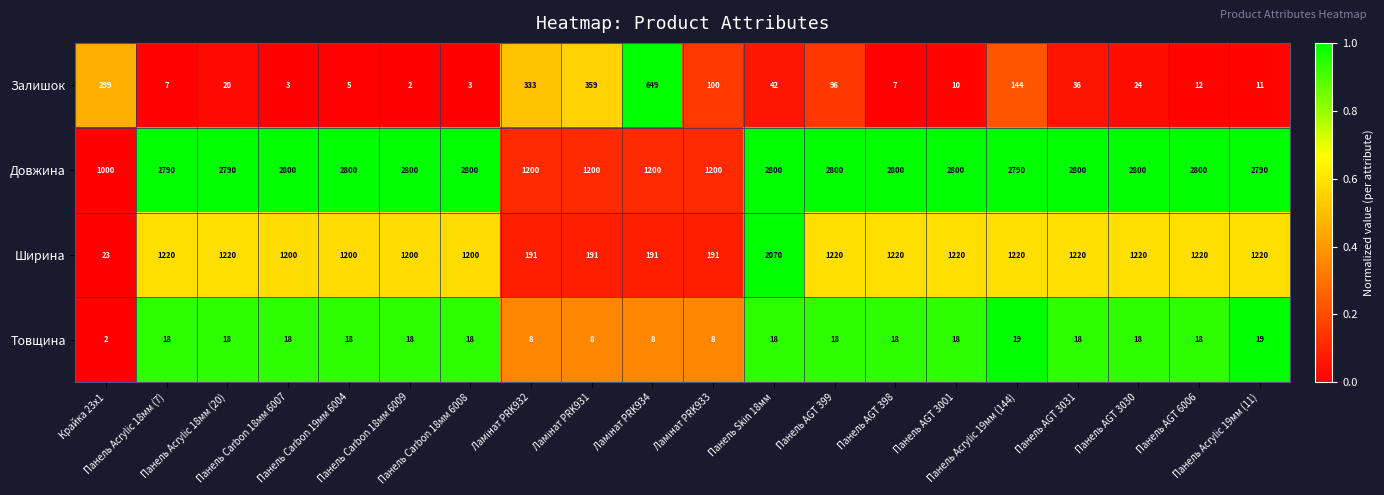

What is the sum of all Довжина values?

47760